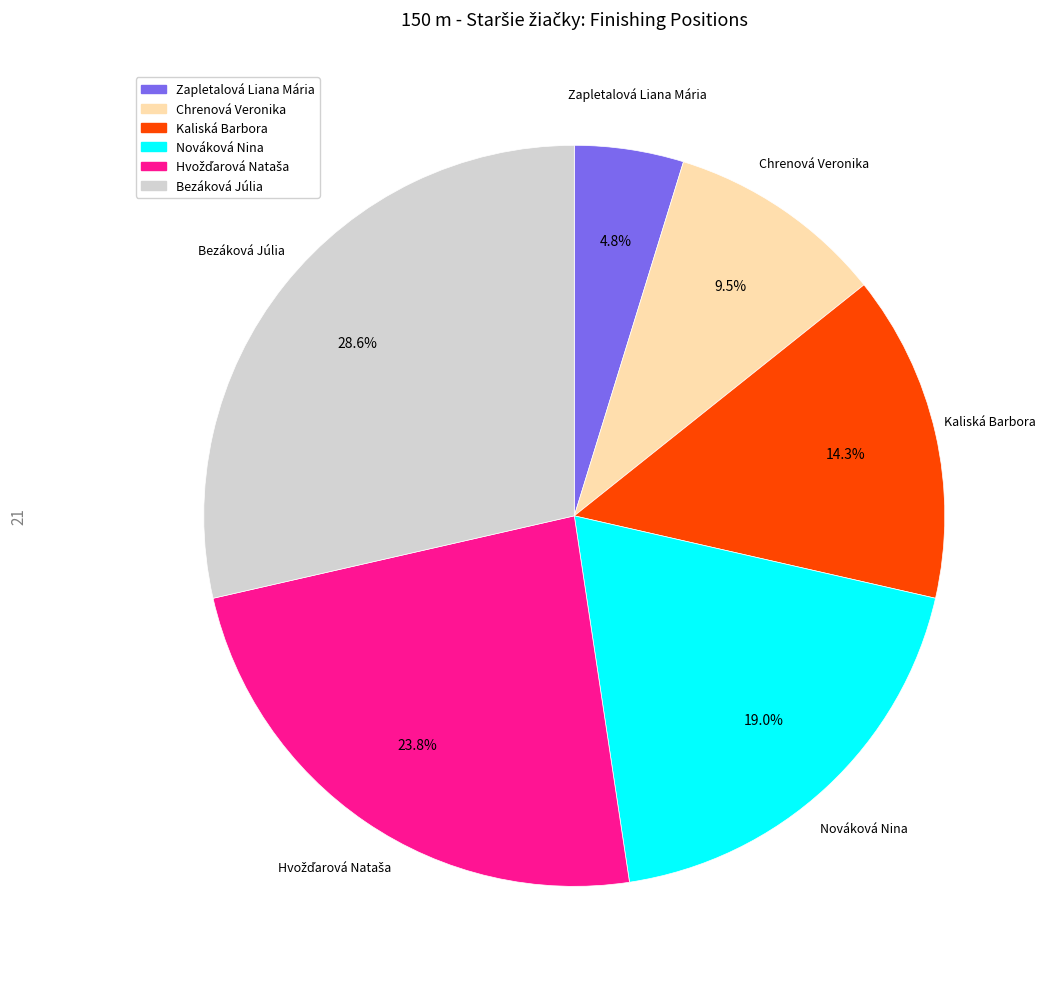

What percentage is the Zapletalová Liana Mária slice, to the nearest percent?

5%